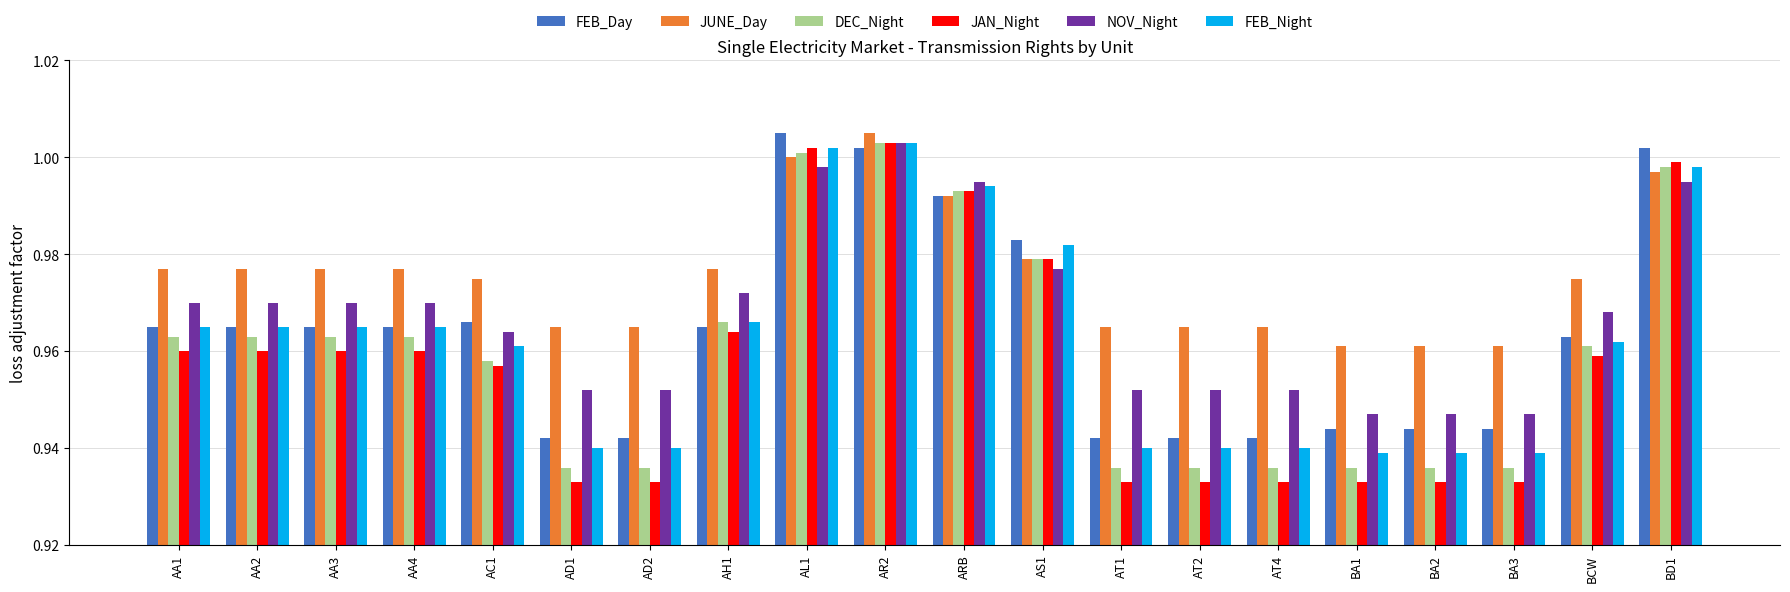

Which series has the largest total across all categories?

JUNE_Day